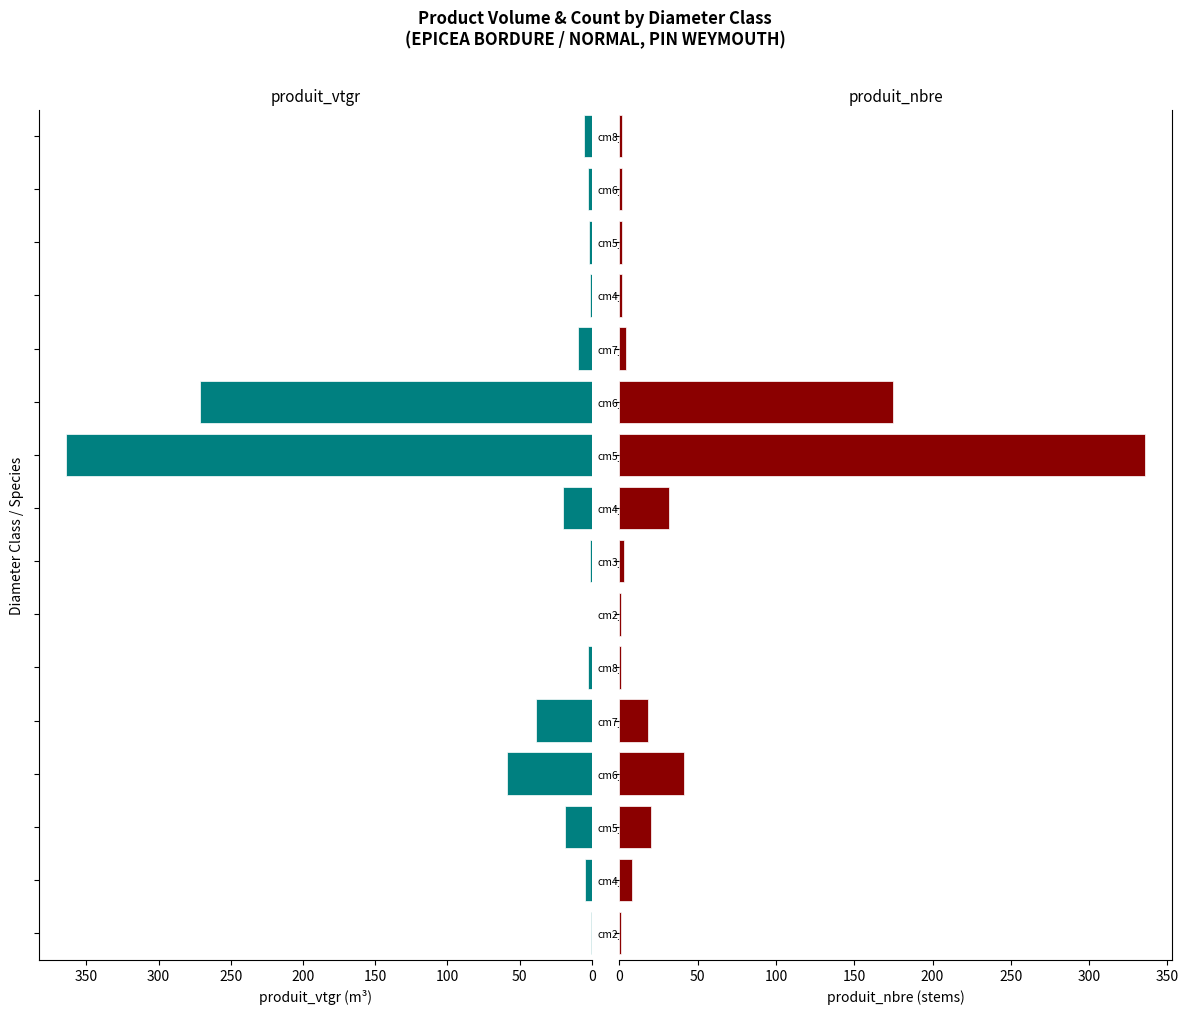

The value of produit_vtgr at 150 is 58.5. True or false?

True